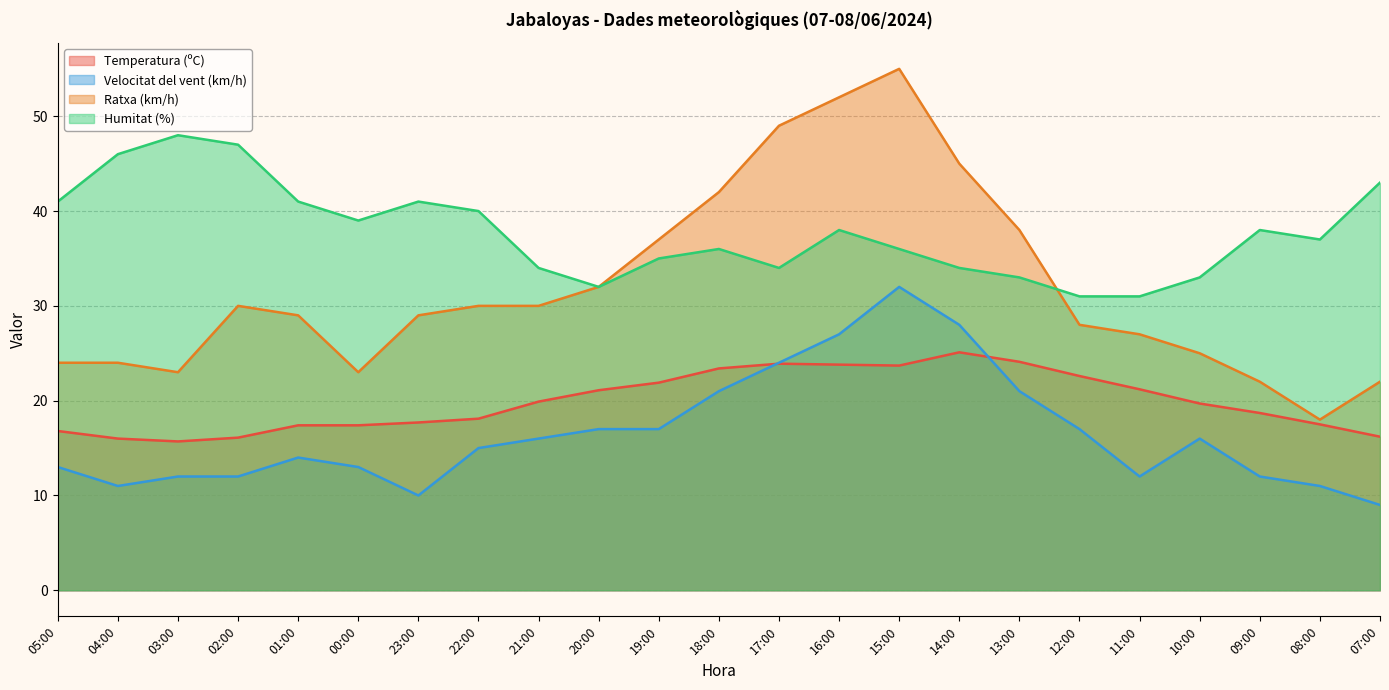

The value of Velocitat del vent (km/h) at 22:00 is 15.0. True or false?

True